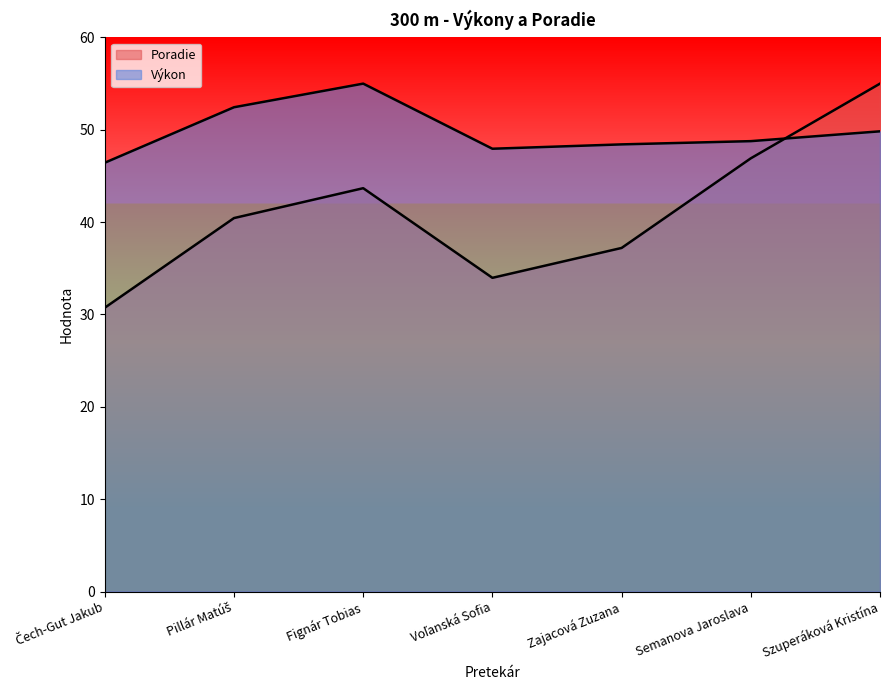

Is the value of Výkon at Pillár Matúš greater than the value of Poradie at Voľanská Sofia?

Yes